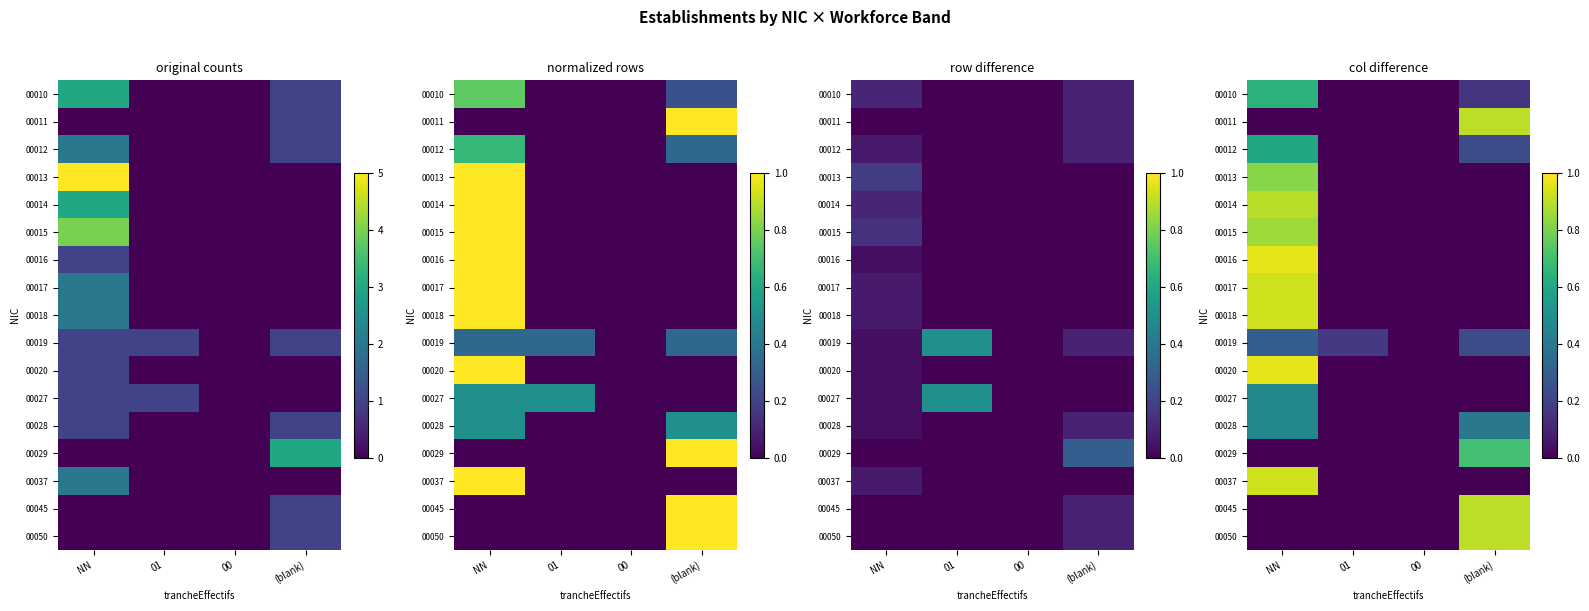

Which label corresponds to the largest value in the chart?

NN